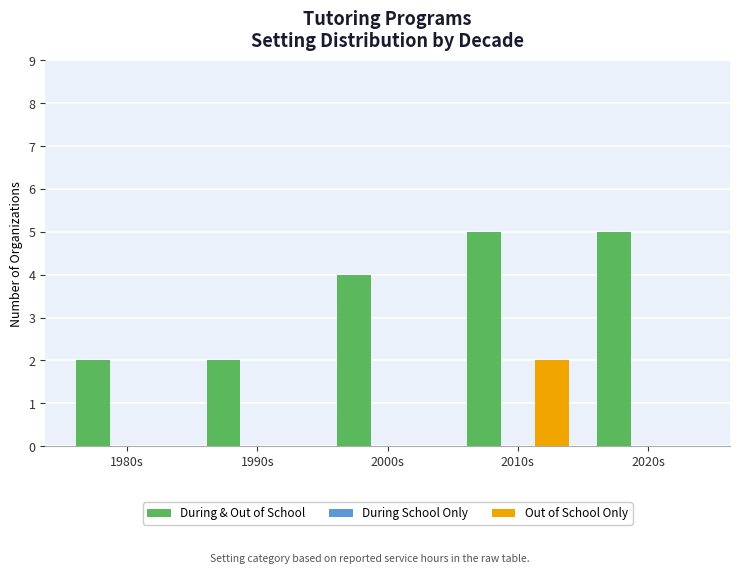

How many categories are shown in the chart?

5